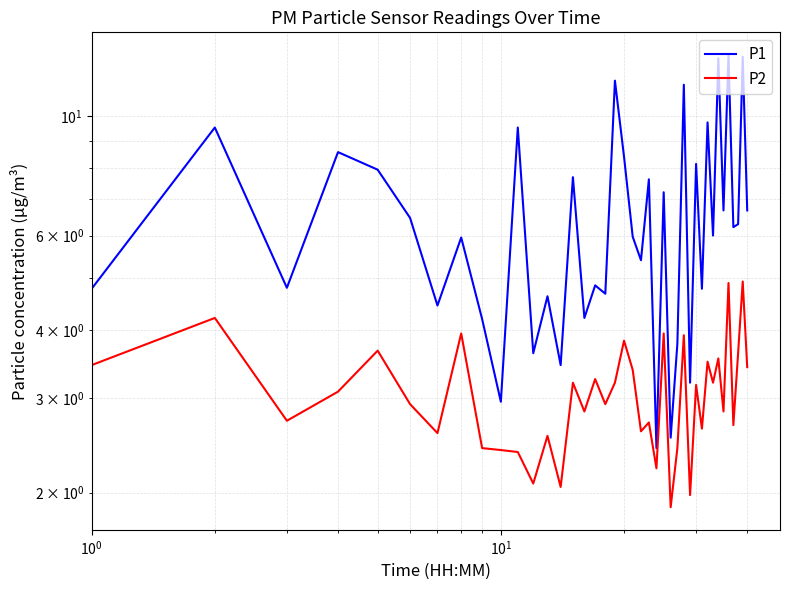

How many lines are shown in the chart?

2